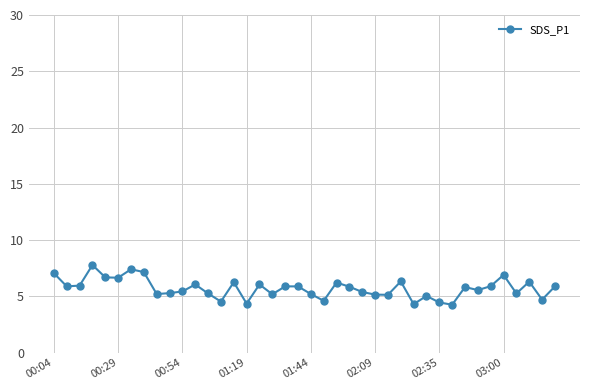

What is the greatest value displayed?

7.8